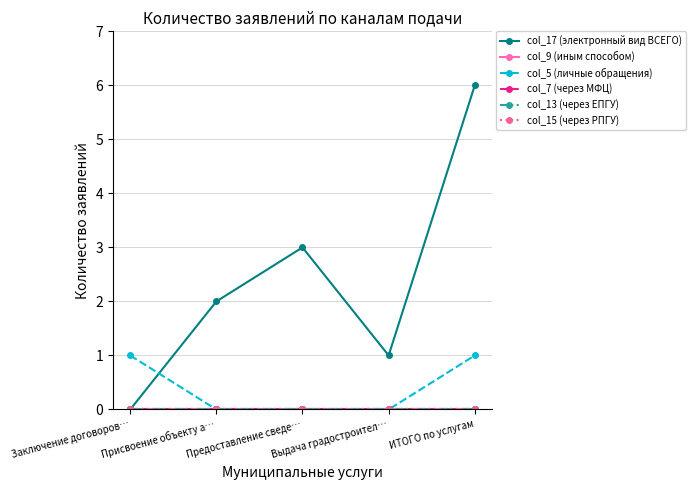

True or false: col_17 (электронный вид ВСЕГО) has more than 0 points higher than both neighbors.

True